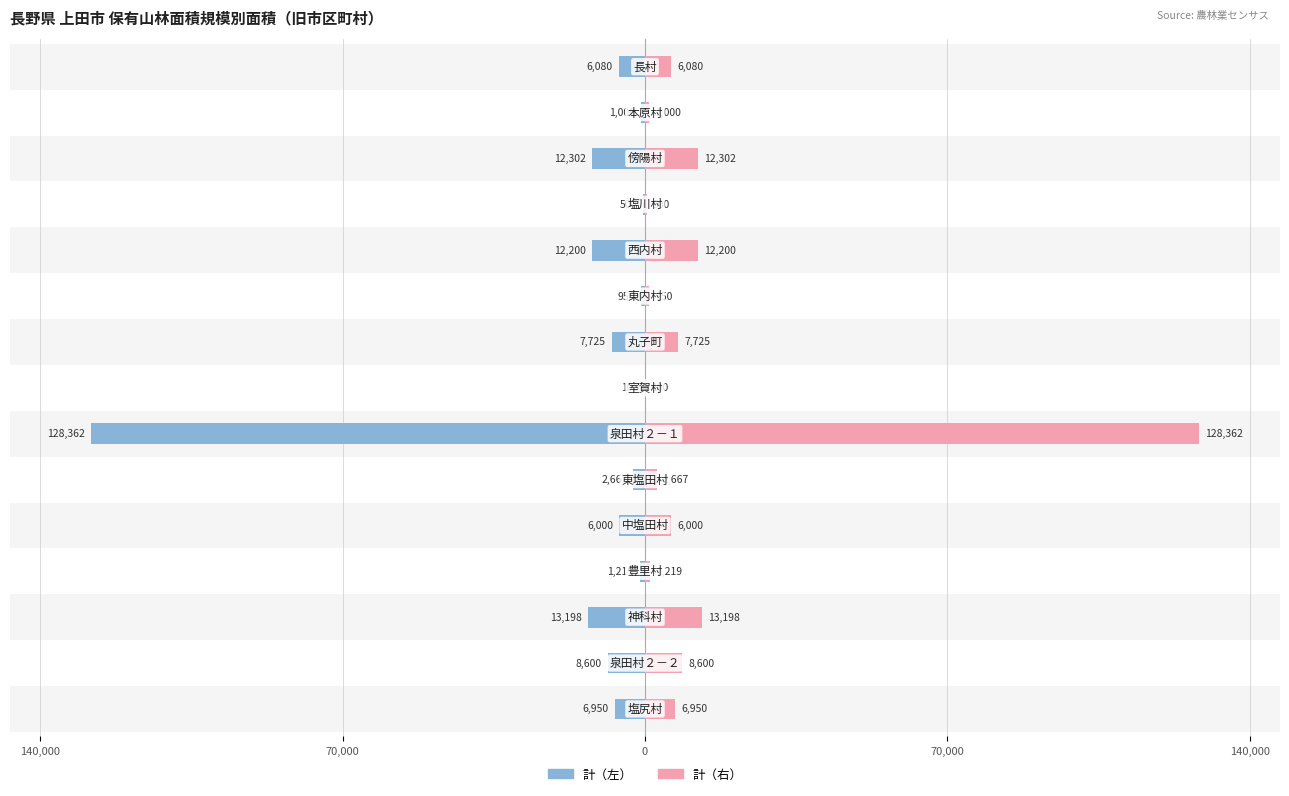

Rank the series by their average value, from highest to lowest.

計（右）, 計（左）